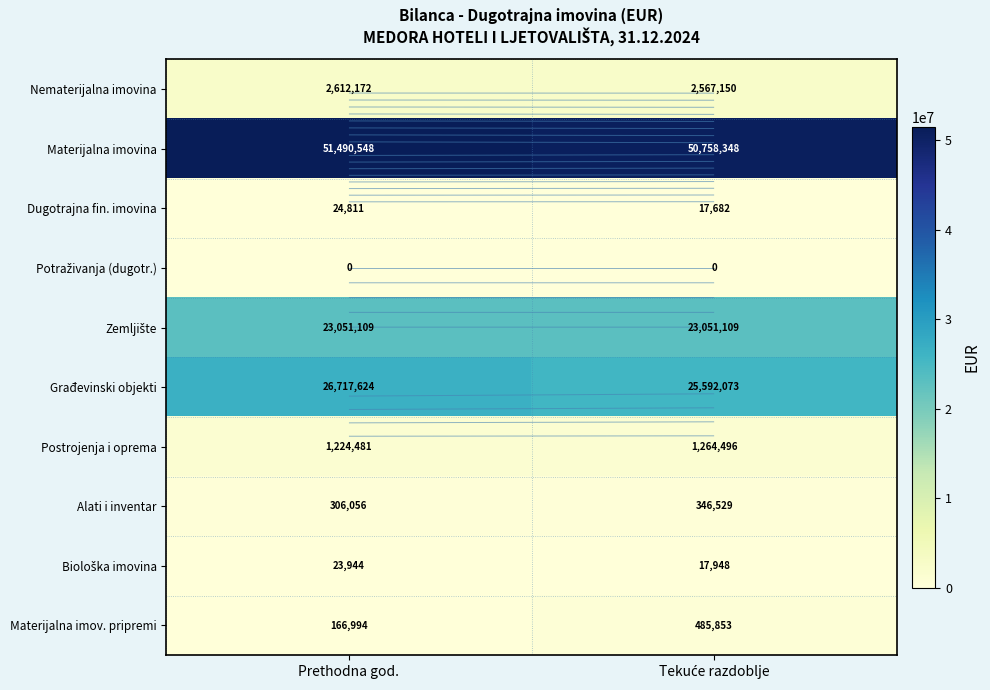

True or false: Potraživanja (dugotr.) has a value of 0 at Prethodna god..

True